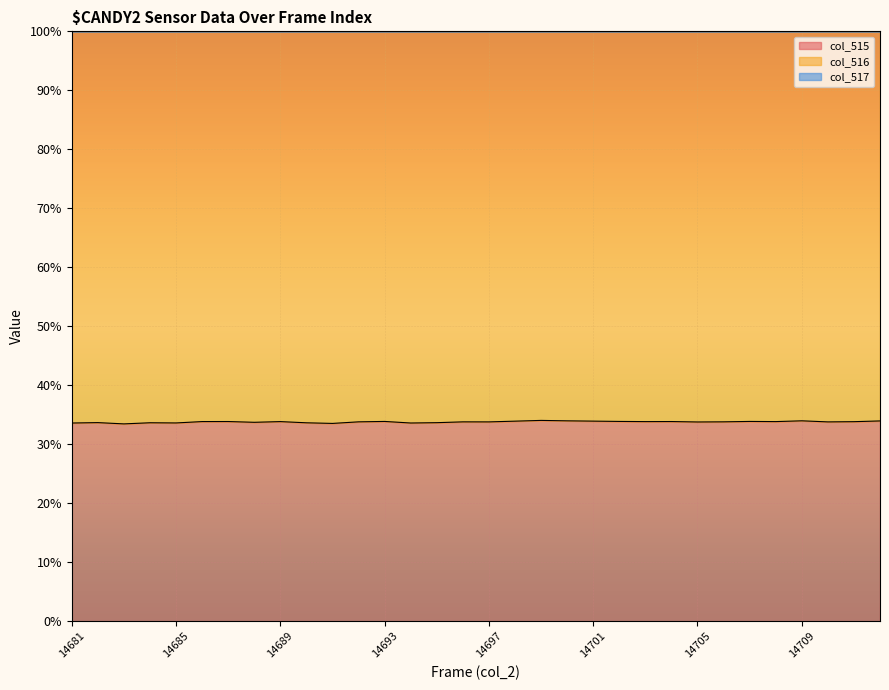

How many lines are shown in the chart?

3